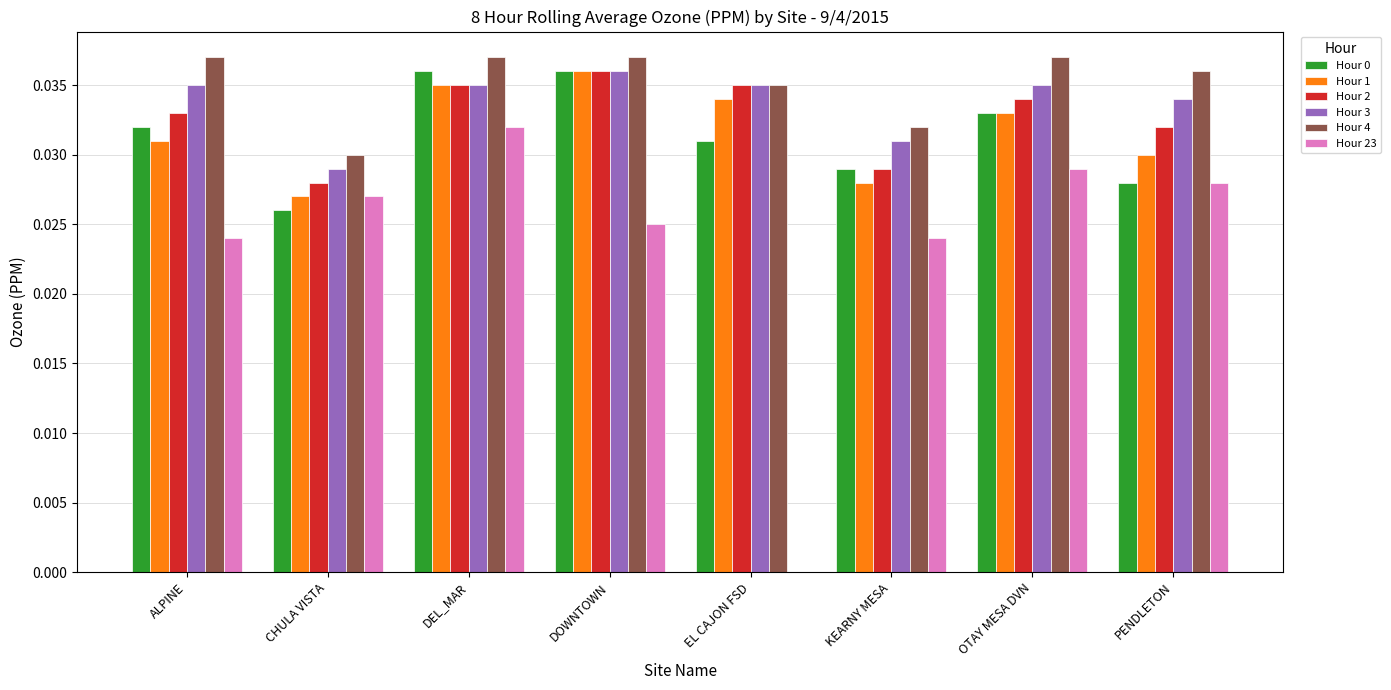

What is the sum of all Hour 4 values?

0.3